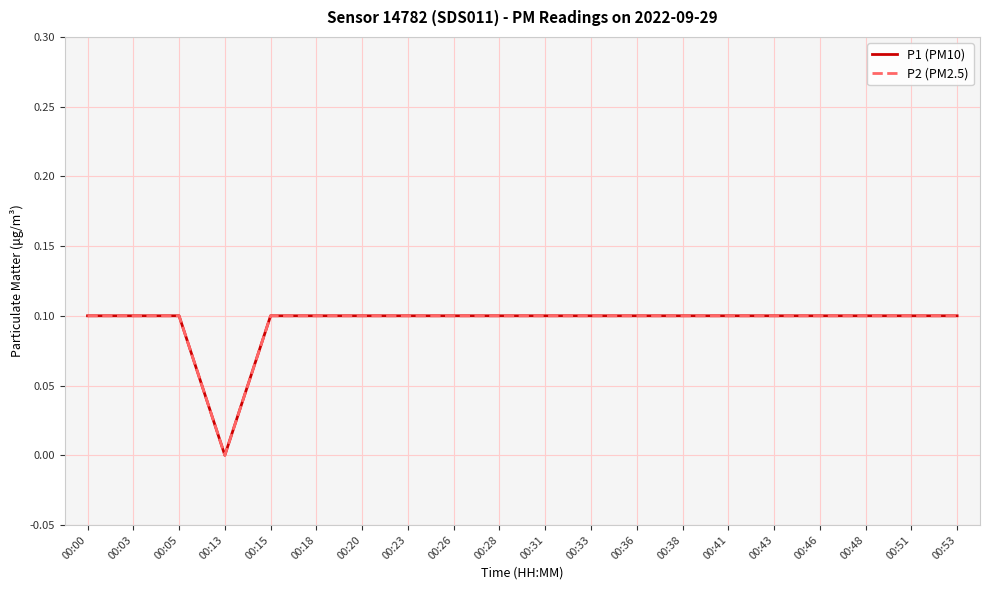

Does the chart have visible grid lines?

Yes